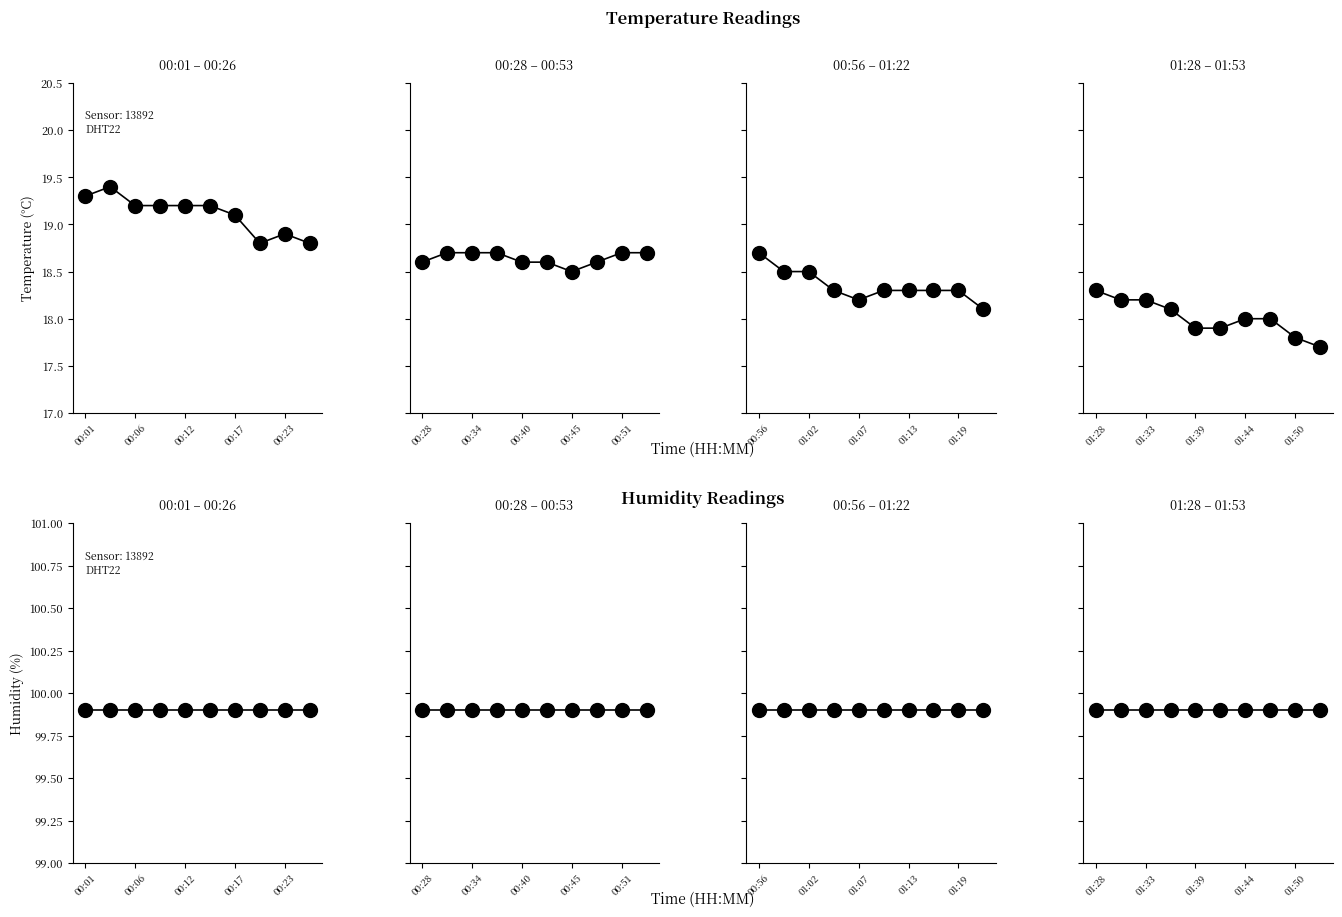

The temperature series shows 10.3 at 01:28. True or false?

False